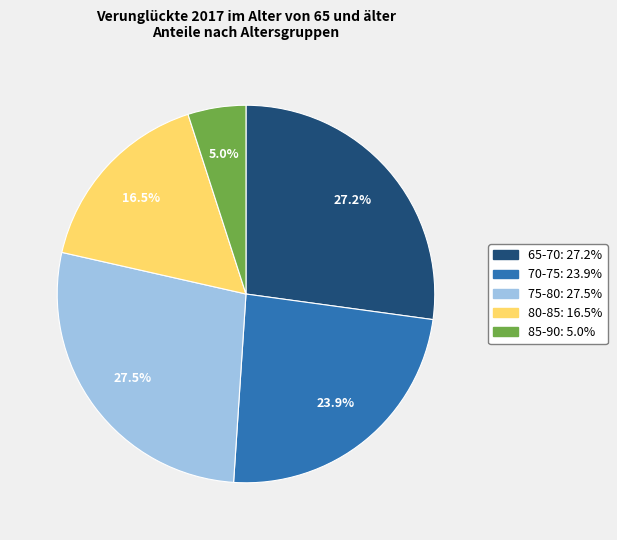

What percentage is NOT represented by 70-75?

76.1%